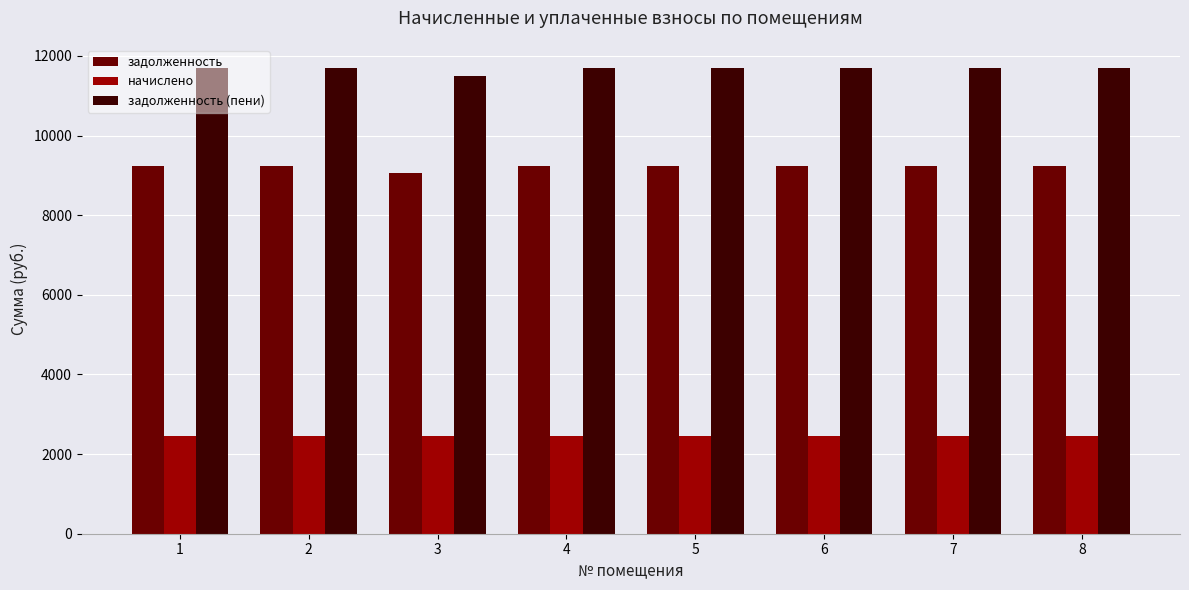

What is the sum of all задолженность (пени) values?

93365.9